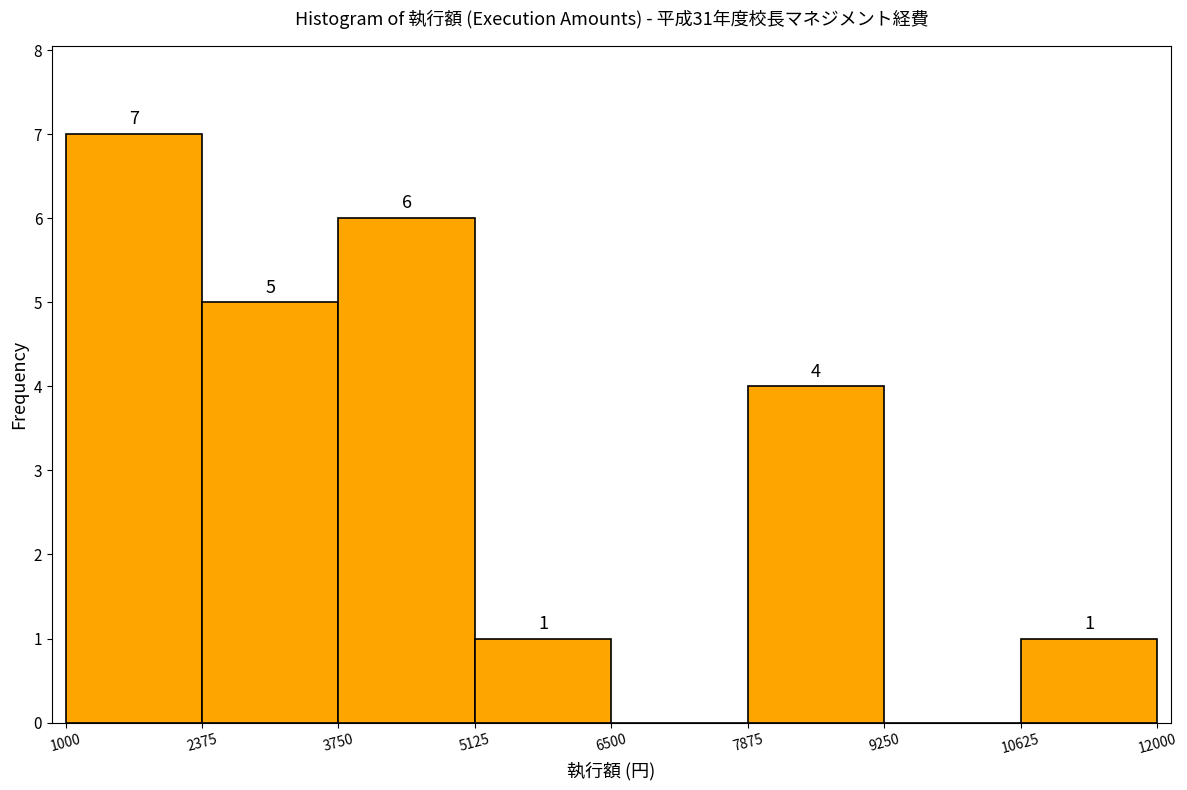

Which range on the x-axis has the tallest bar?

1000 to 2375